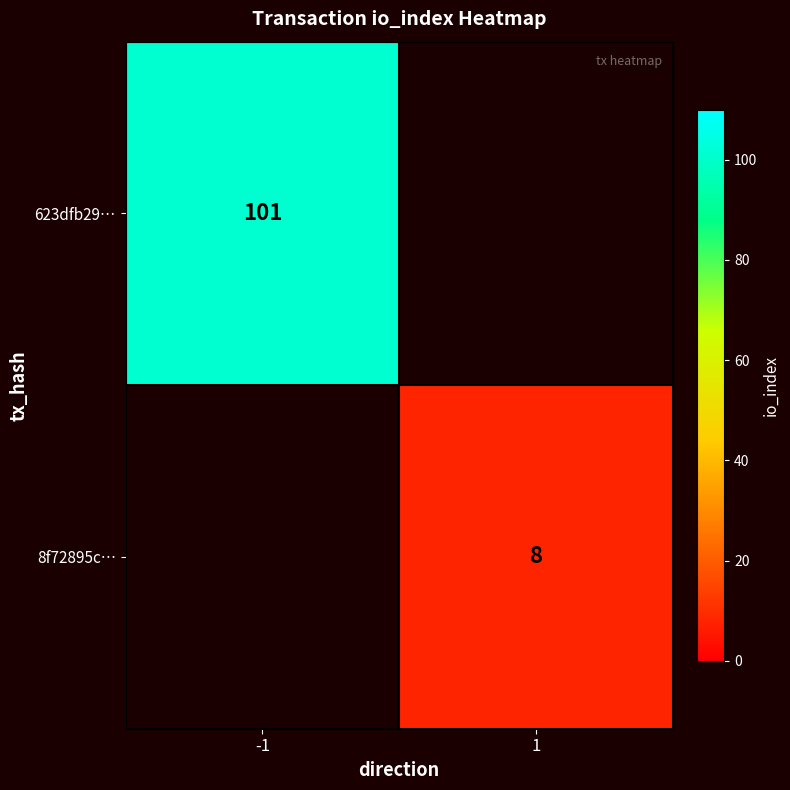

Is it true that 623dfb29… equals 101 at -1?

True